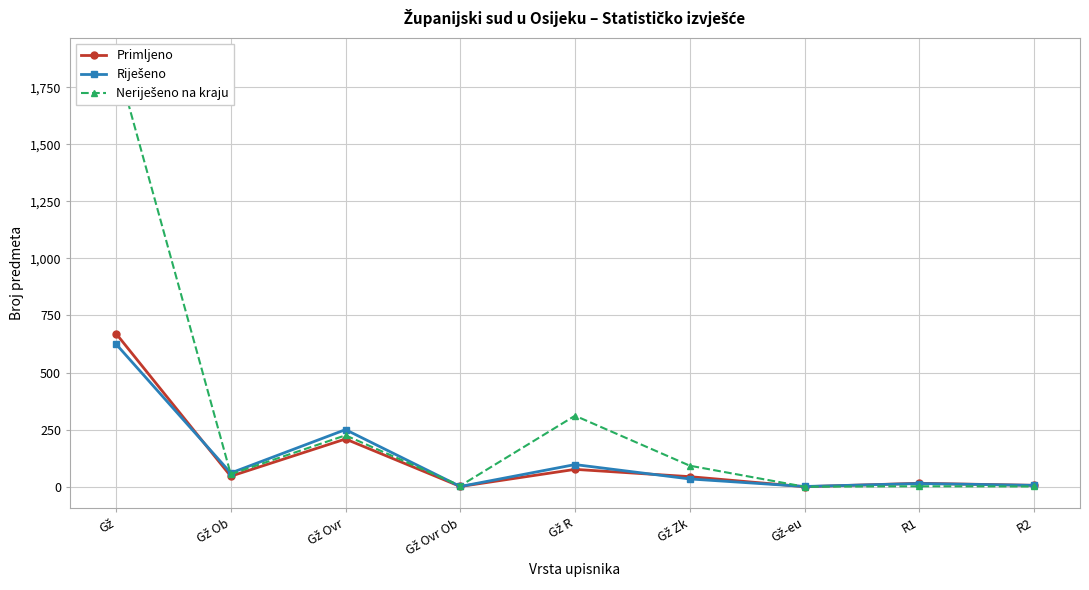

Which series ends up on top after the final intersection of Neriješeno na kraju and Riješeno?

Riješeno